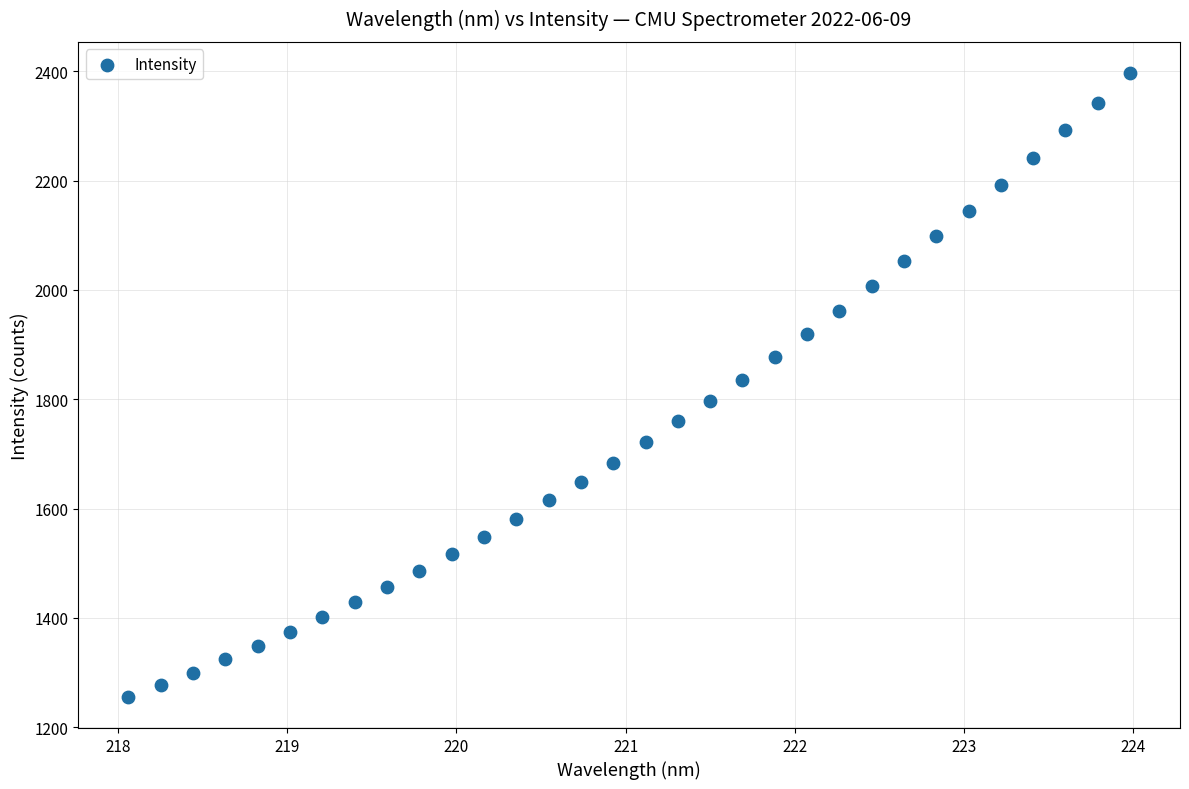

What is the range of X values (max minus min)?

5.9